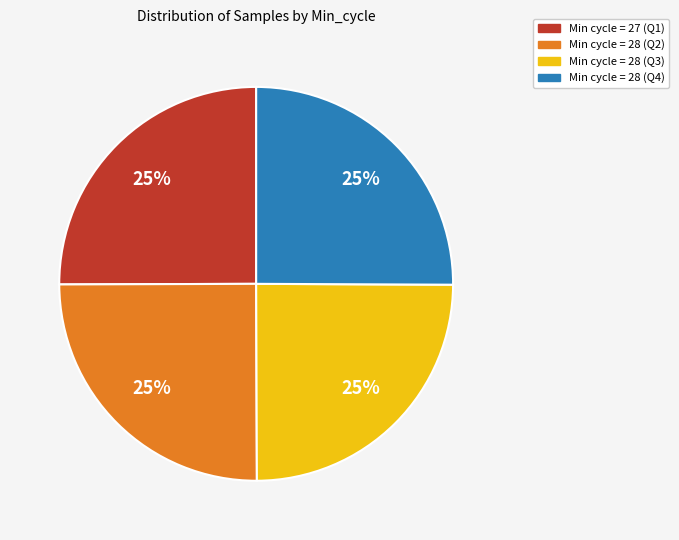

Count the number of slices in the pie.

4